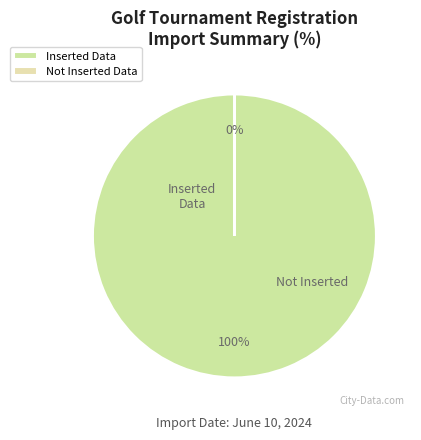

Between Not Inserted Data and Inserted Data, which is larger?

Inserted Data